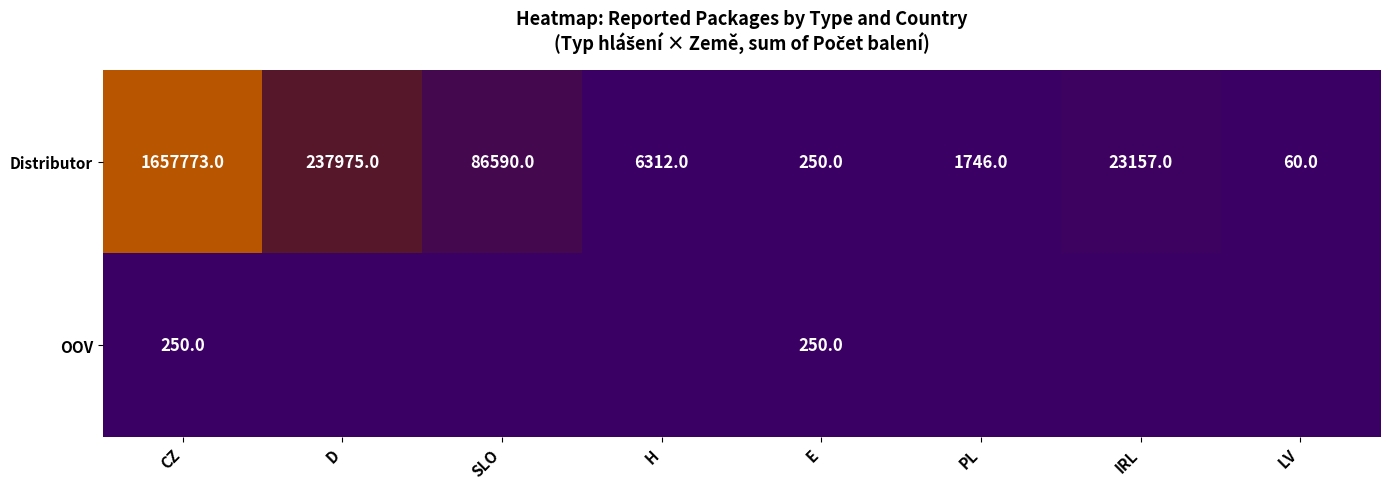

At which category is the sum across all series the highest?

CZ